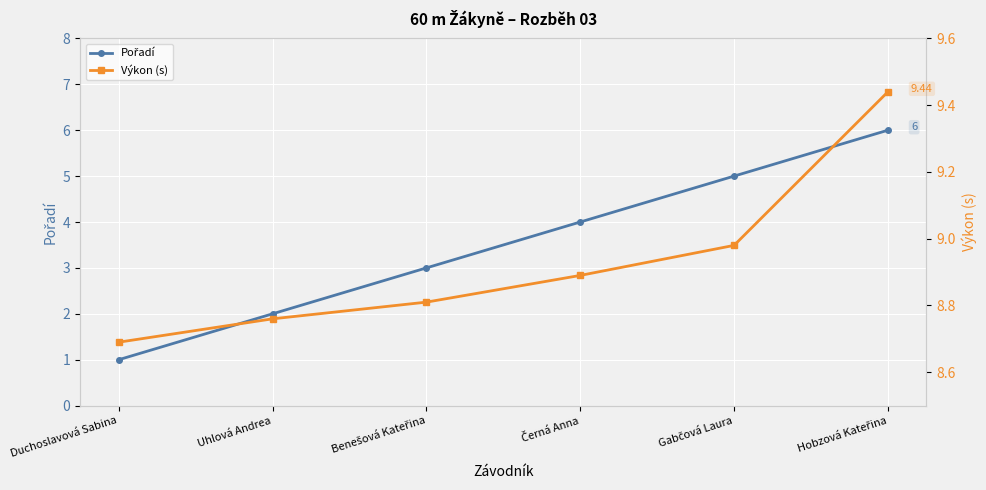

True or false: Výkon (s) and Pořadí intersect in this chart.

False